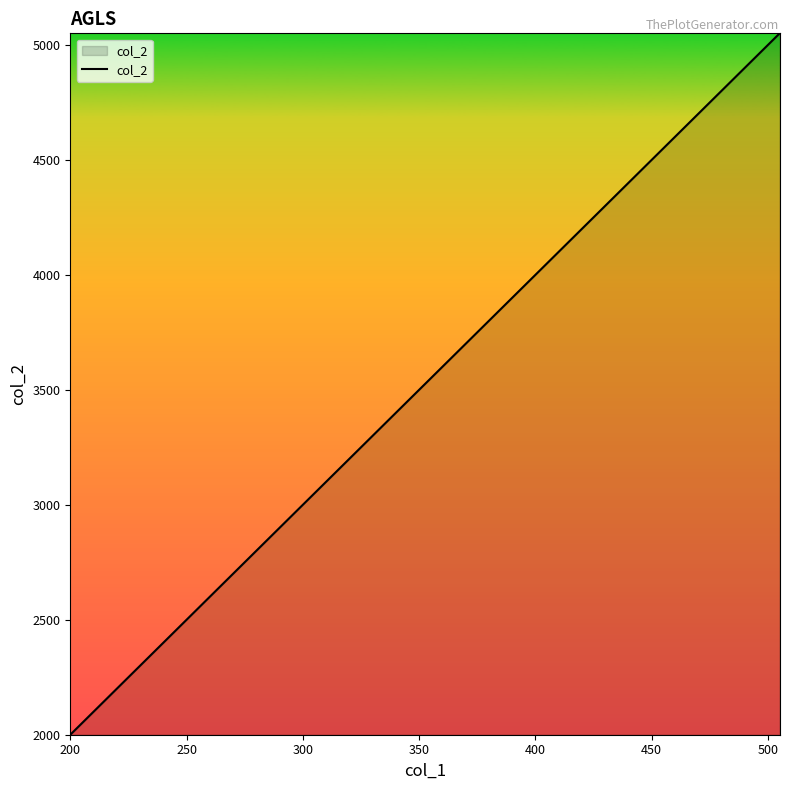

What is the difference between the maximum and minimum values?

3050